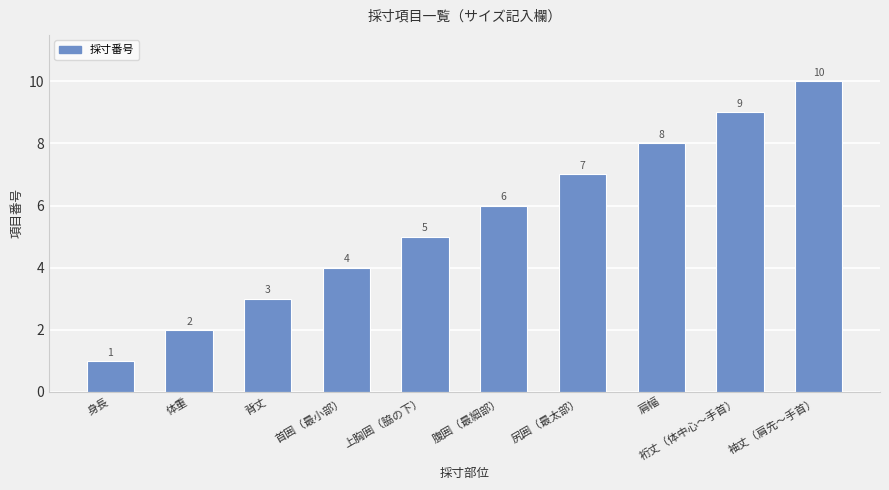

Which category has the highest value across all series?

袖丈（肩先〜手首）